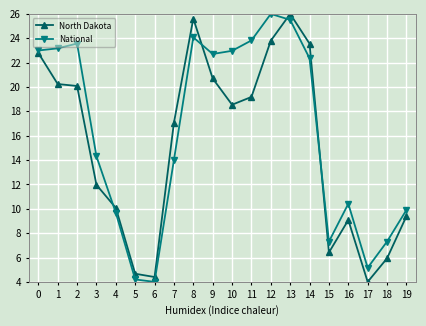

Between which two adjacent categories do North Dakota and National first intersect?

3 and 4